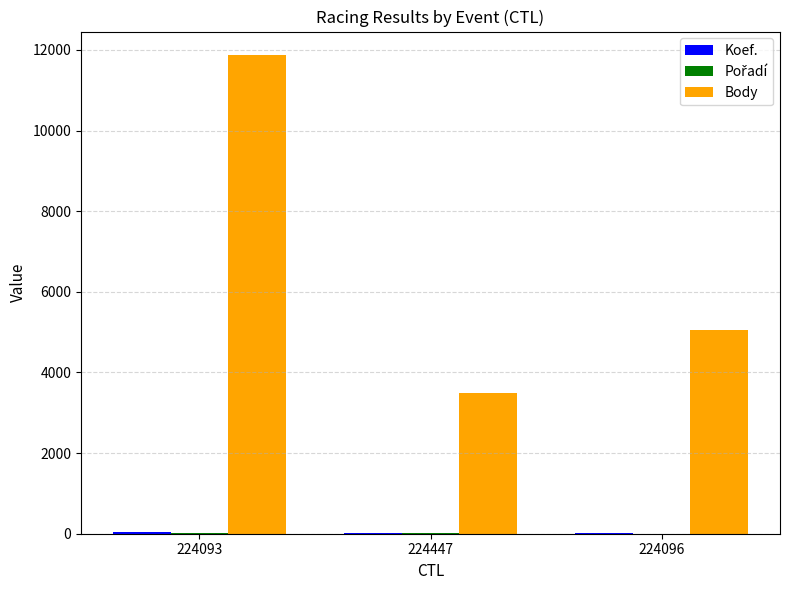

True or false: Body has a value of 5060 at 224096.

True